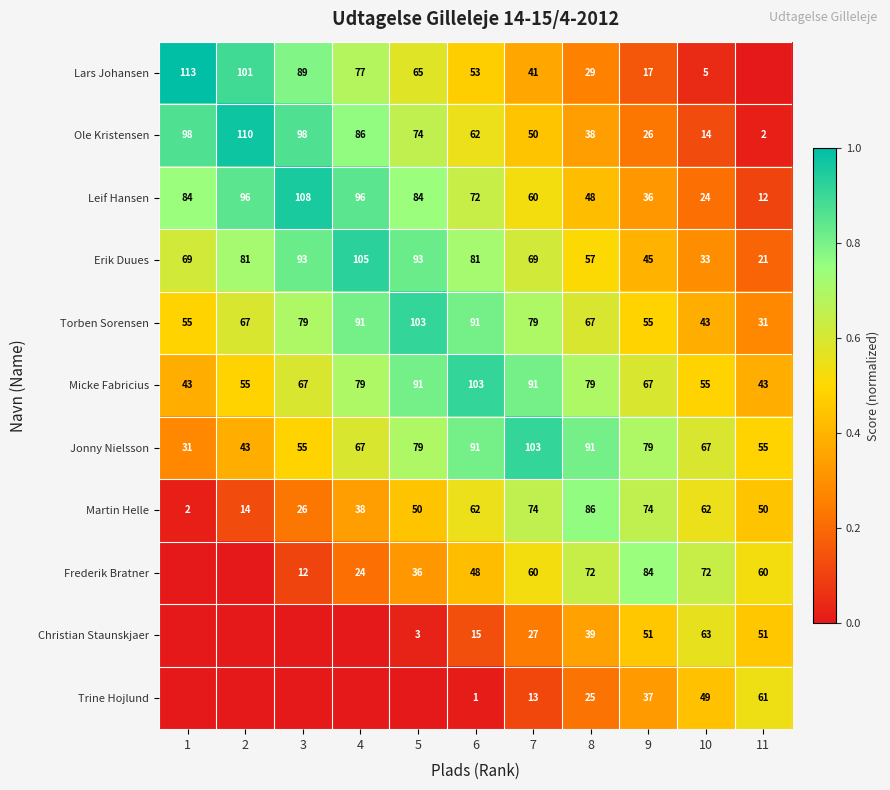

What is the average value of the Micke Fabricius series?

70